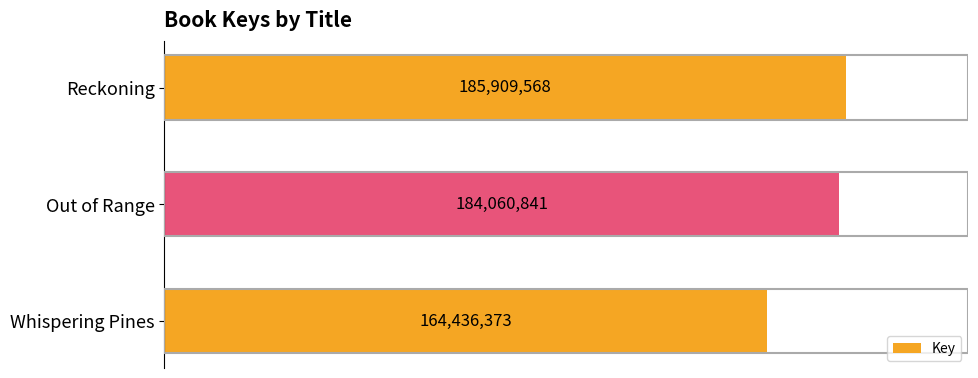

Rank the categories by value from highest to lowest.

Reckoning, Out of Range, Whispering Pines